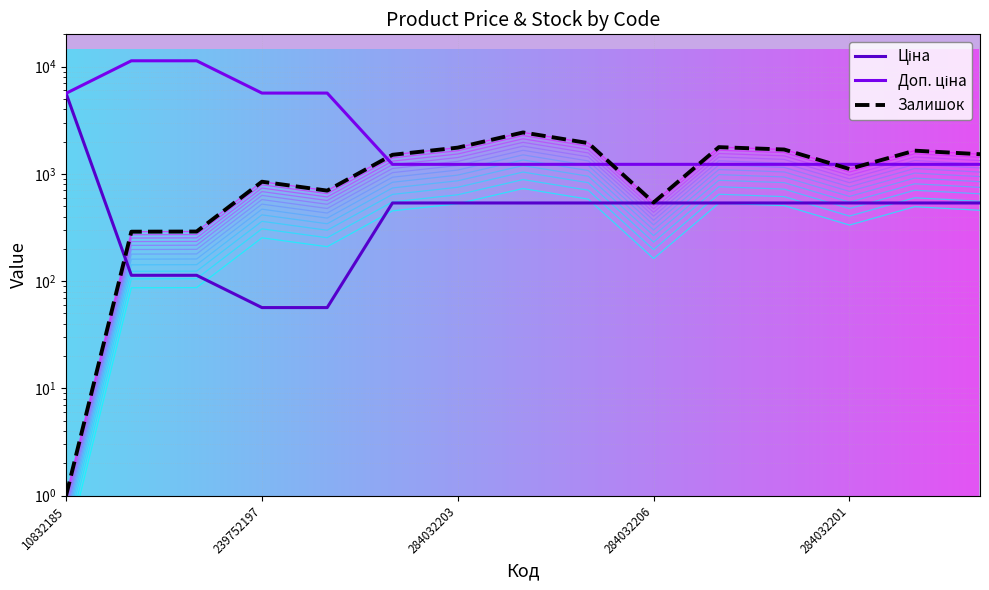

The Ціна series shows 956.9 at 284032199. True or false?

False